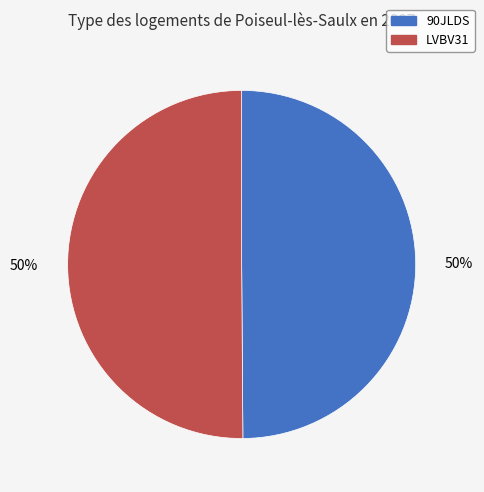

Count the number of slices in the pie.

2